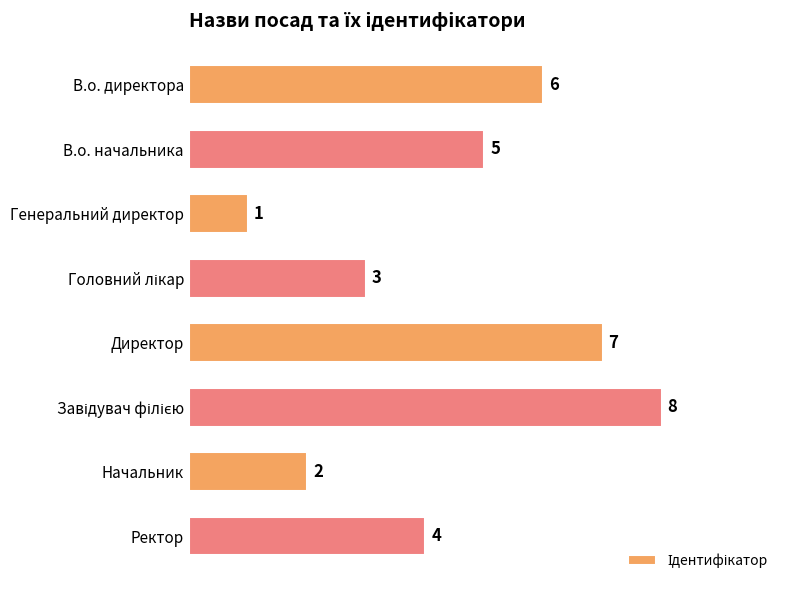

What is the change in value from Генеральний директор to Директор?

+6